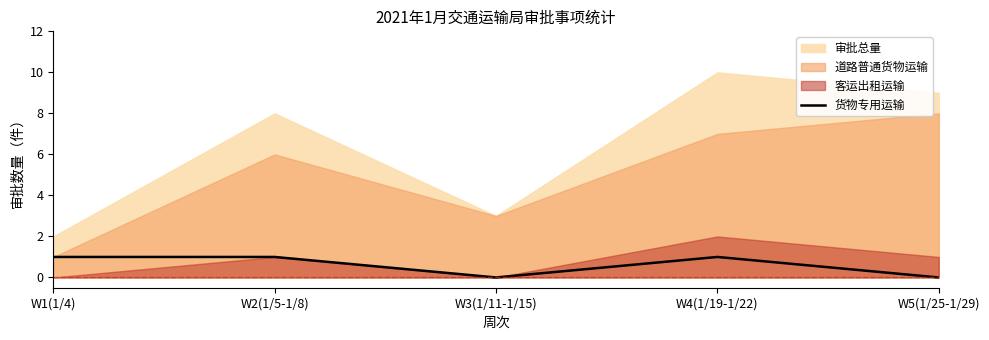

What position from the right is W3(1/11-1/15)?

3